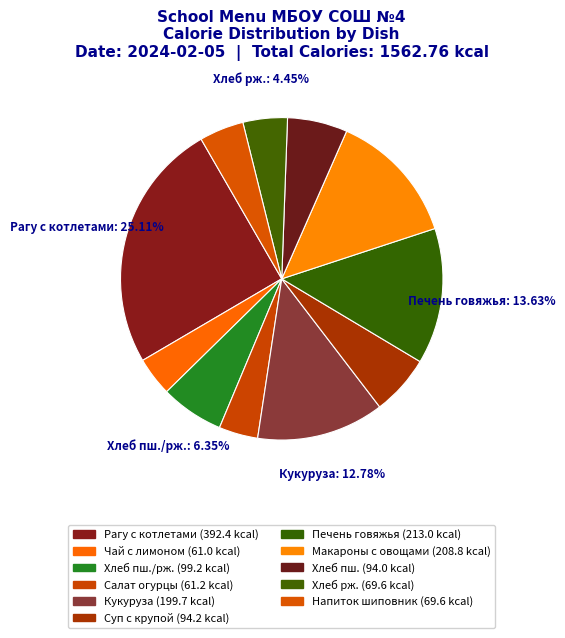

How many segments does this pie chart have?

11